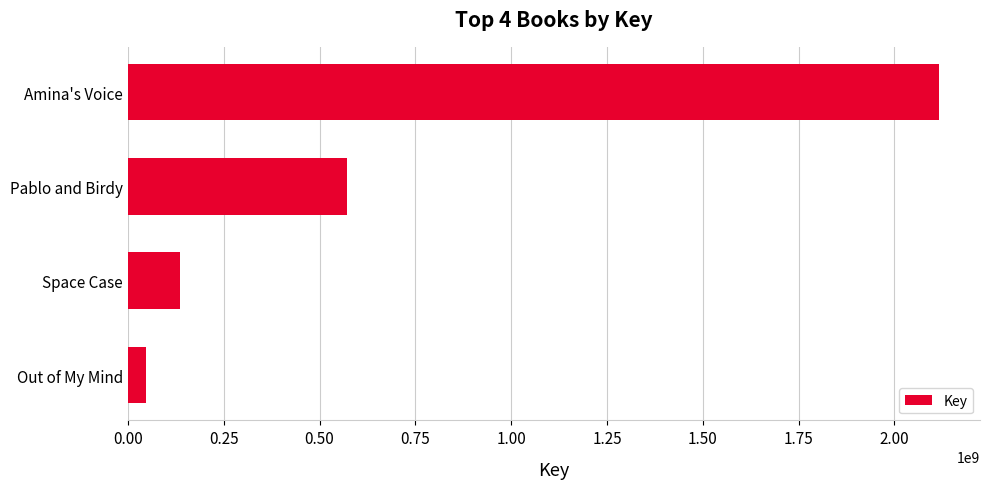

What is the difference between the values at Amina's Voice and Out of My Mind?

2069425978